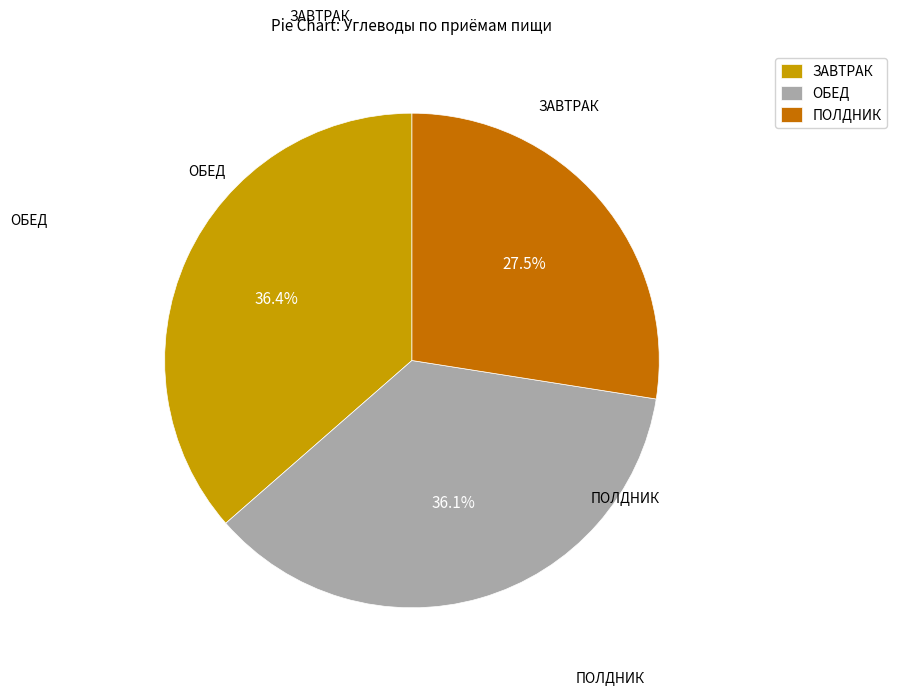

Which category has the smallest portion of the pie?

ПОЛДНИК